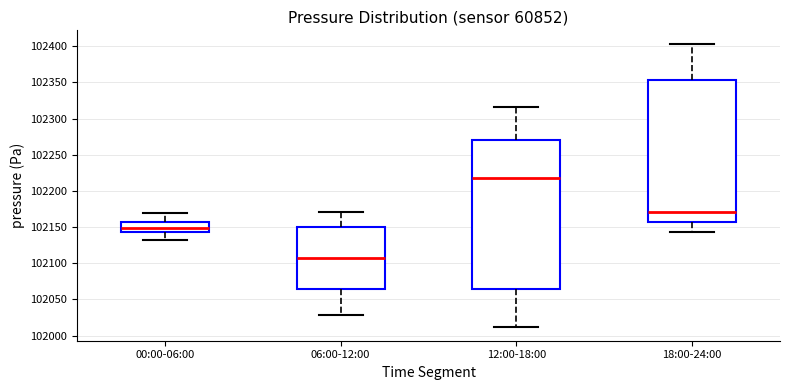

Which box is the tallest, from its lower edge to its upper edge?

12:00-18:00